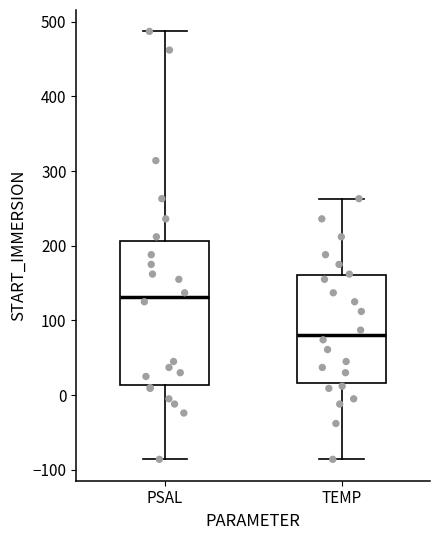

Which box's median line is the highest?

PSAL